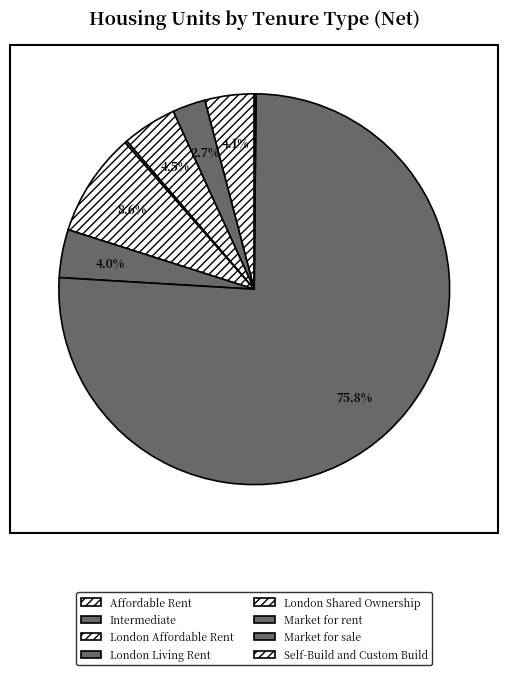

Which slice represents more than half of the pie?

Market for sale